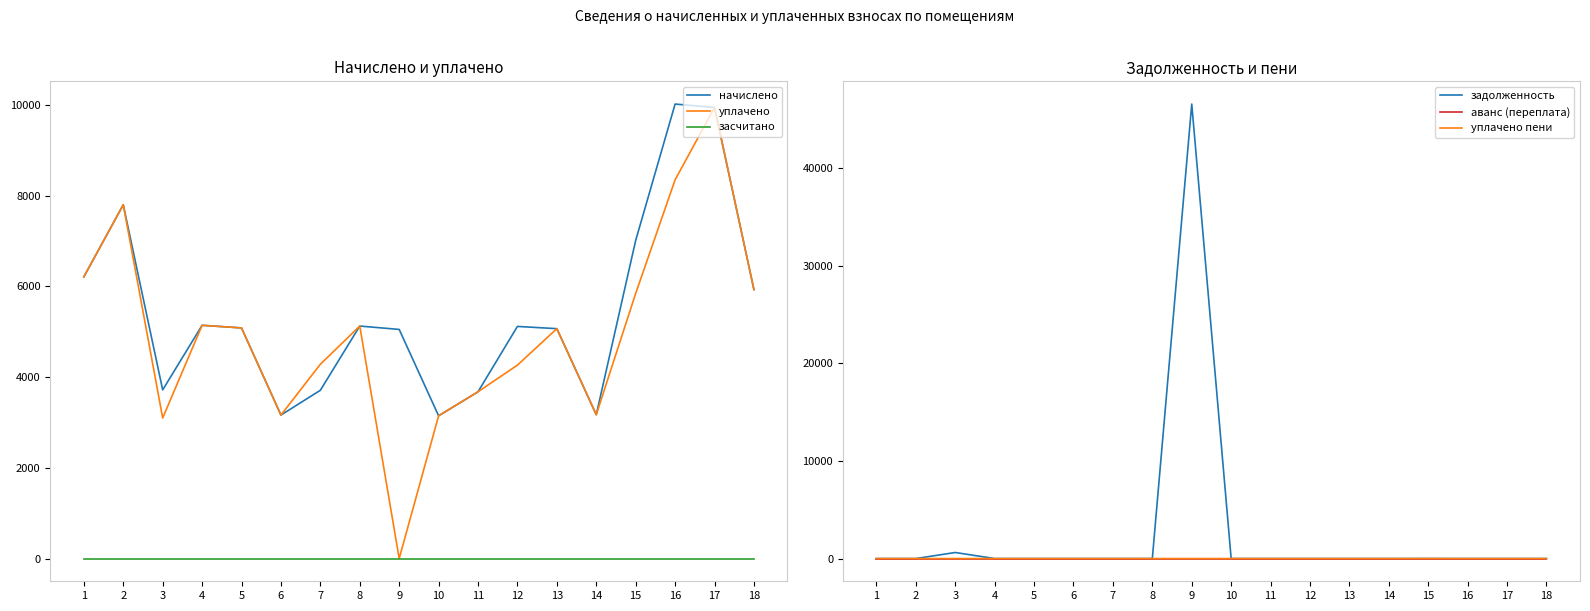

Where does the уплачено series first go above 5083?

1